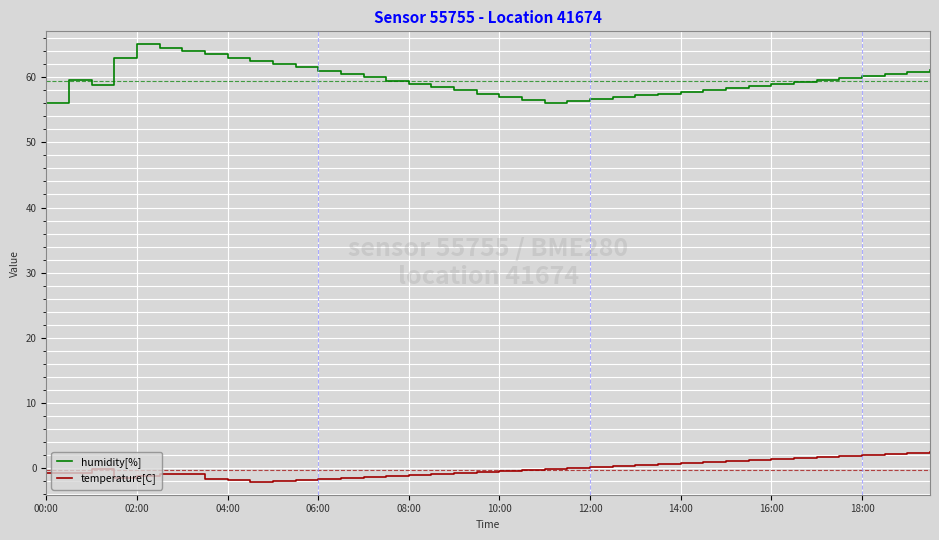

Which series has the largest total across all categories?

humidity[%]